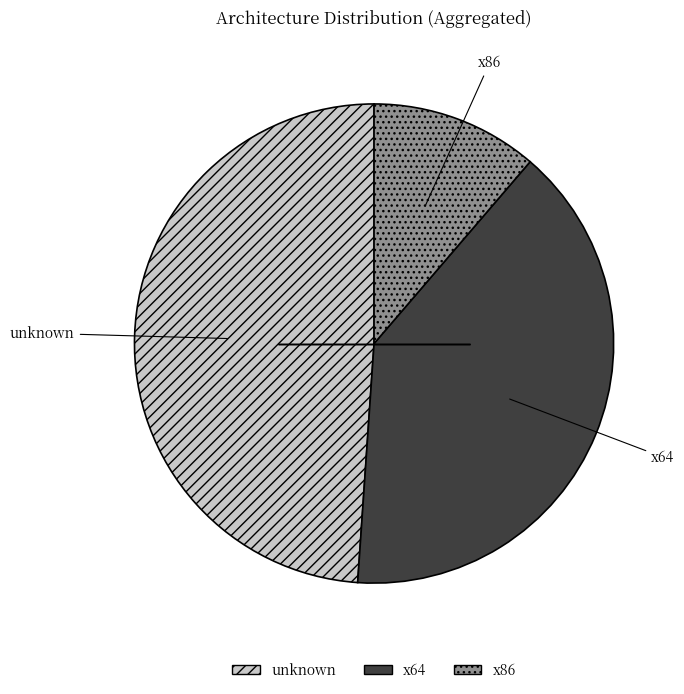

Which category has the smallest portion of the pie?

x86